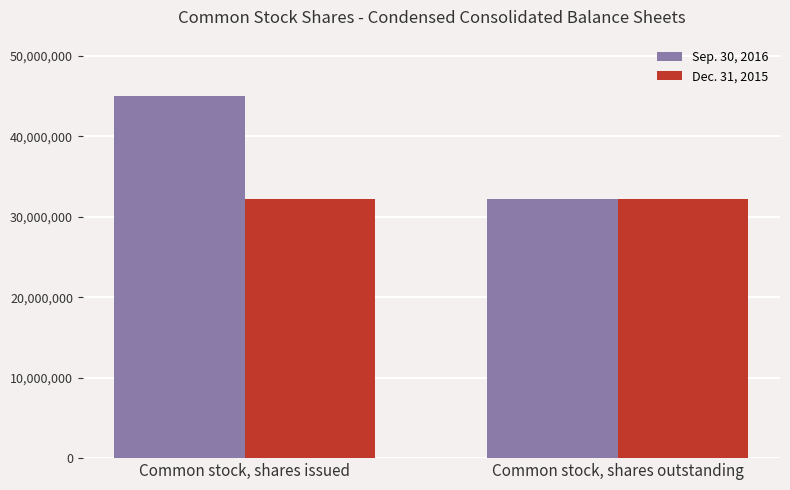

What is the difference between the maximum and minimum values in the Sep. 30, 2016 series?

12872952